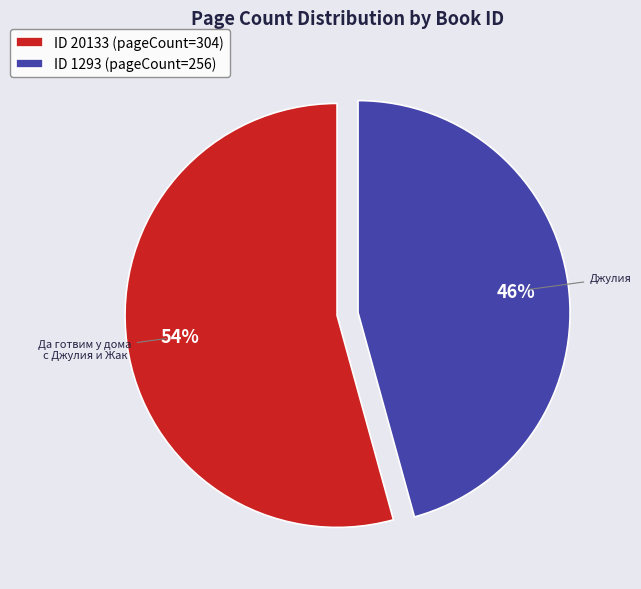

To the nearest percent, what is the average slice percentage?

50%